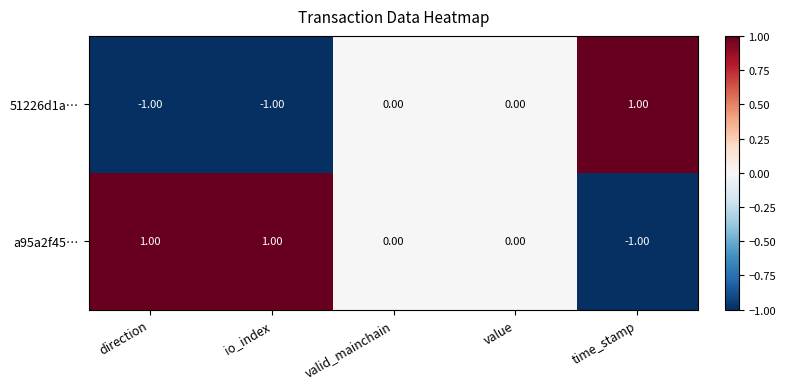

Rank the series at direction from highest to lowest value.

a95a2f45…, 51226d1a…